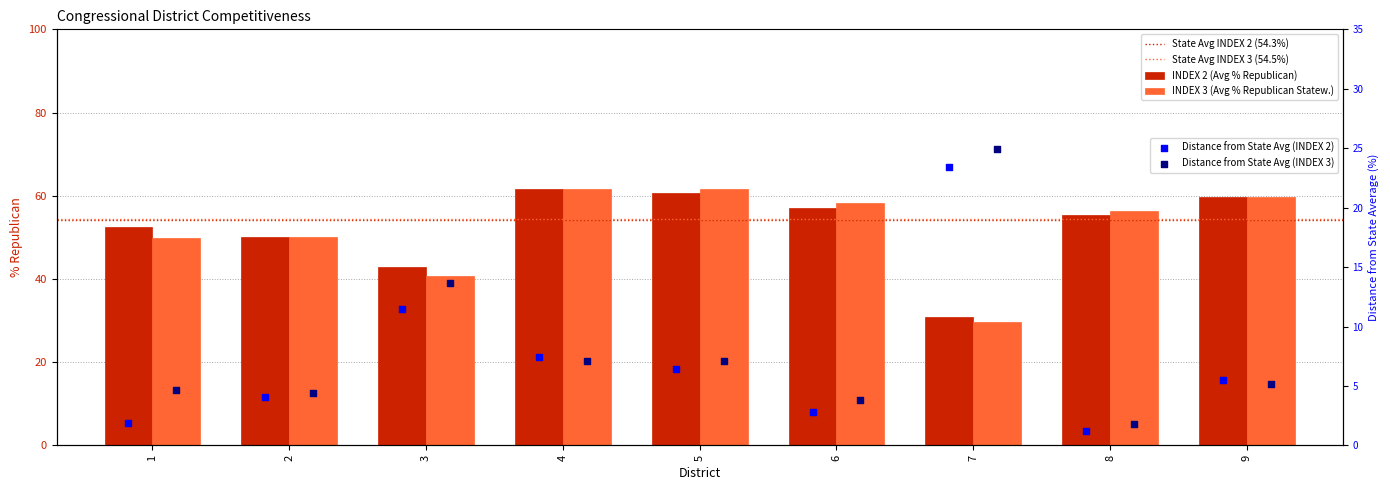

At how many categories does at least one series exceed 54?

5